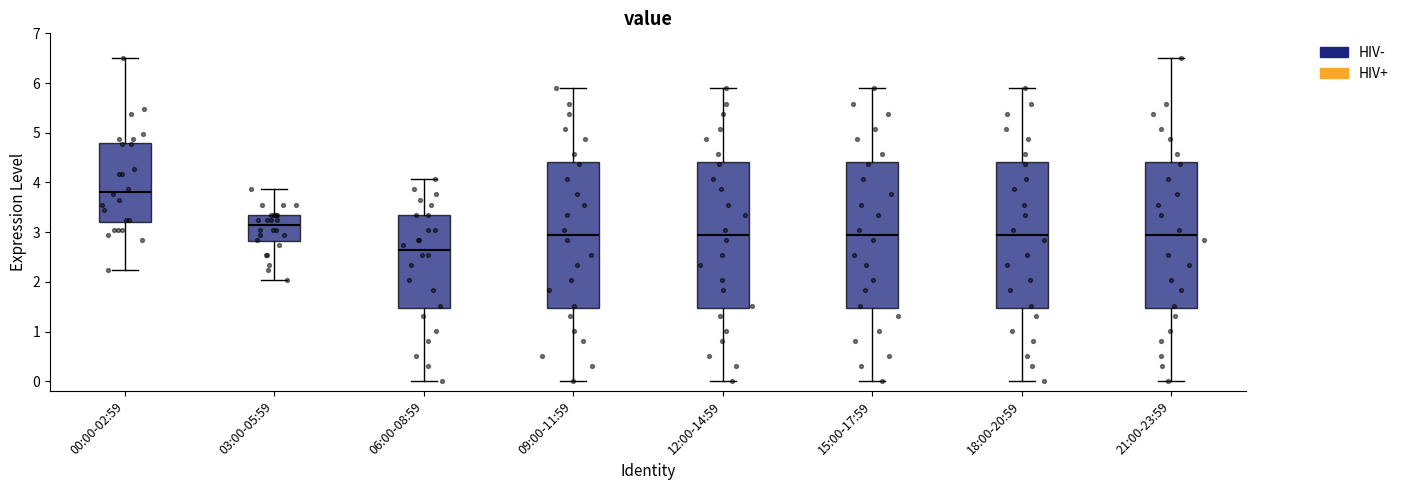

Which box has the lowest median line?

06:00-08:59